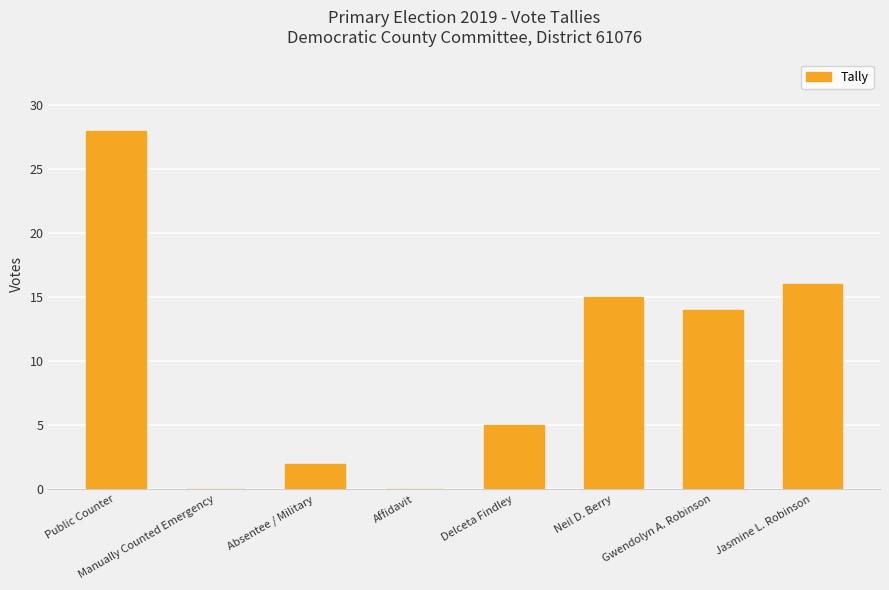

What is the ratio of the value at Jasmine L. Robinson to the value at Gwendolyn A. Robinson?

1.1